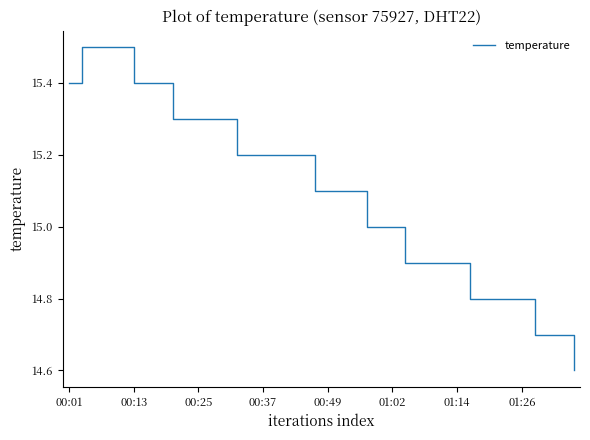

What is the smallest value displayed?

14.6